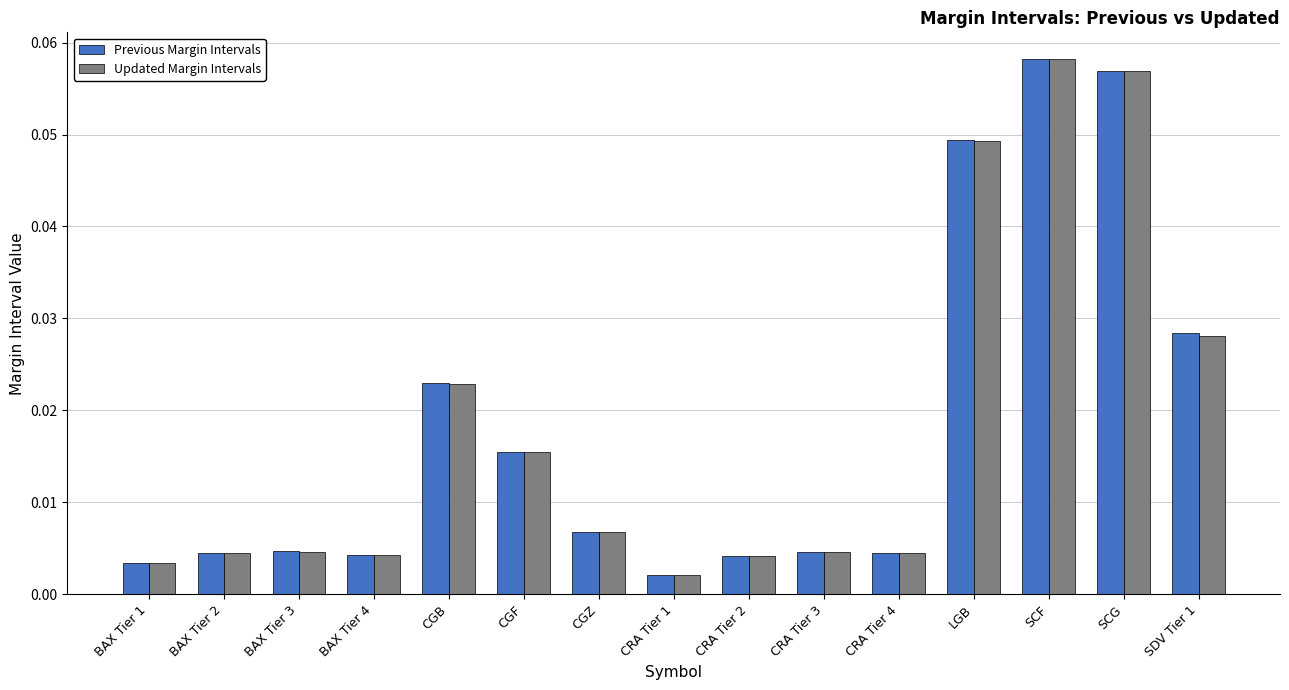

At which label does Previous Margin Intervals reach its peak?

SCF